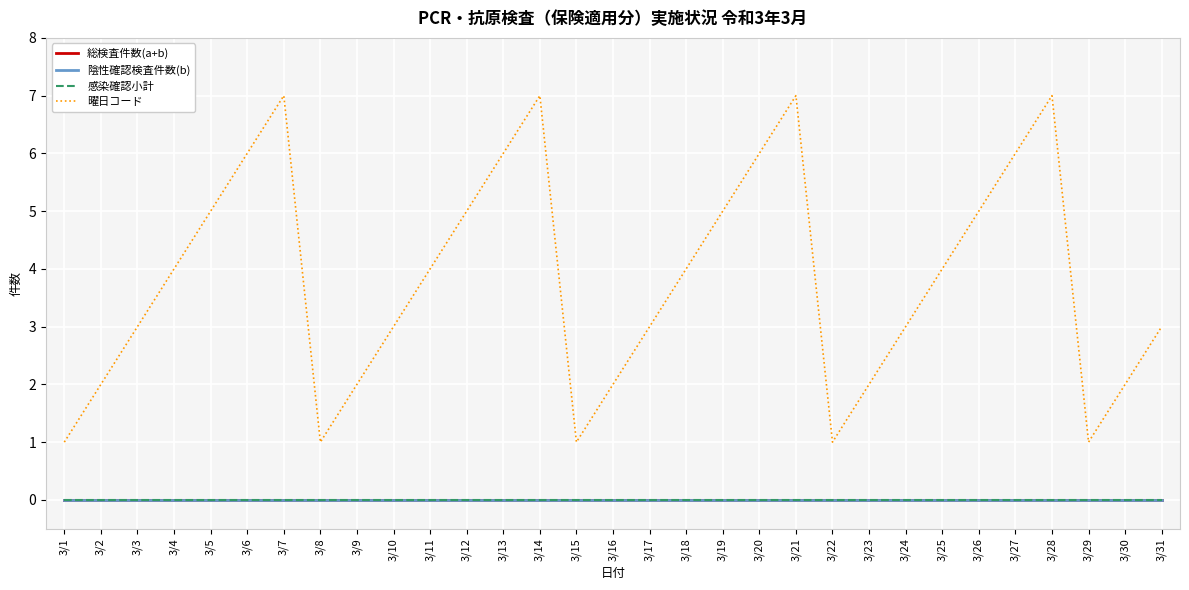

Rank the series at 3/19 from lowest to highest value.

総検査件数(a+b), 陰性確認検査件数(b), 感染確認小計, 曜日コード